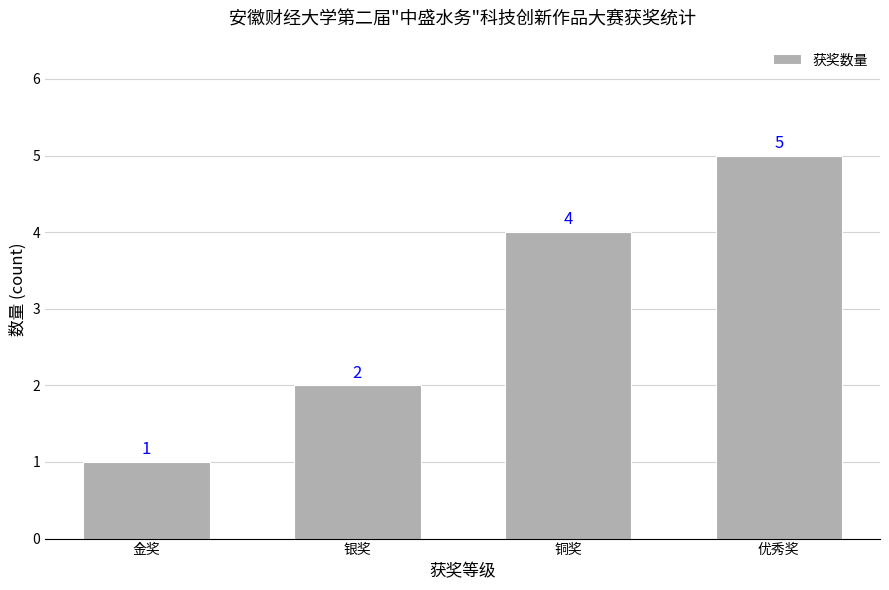

Where is the data nearest to the value 3?

银奖